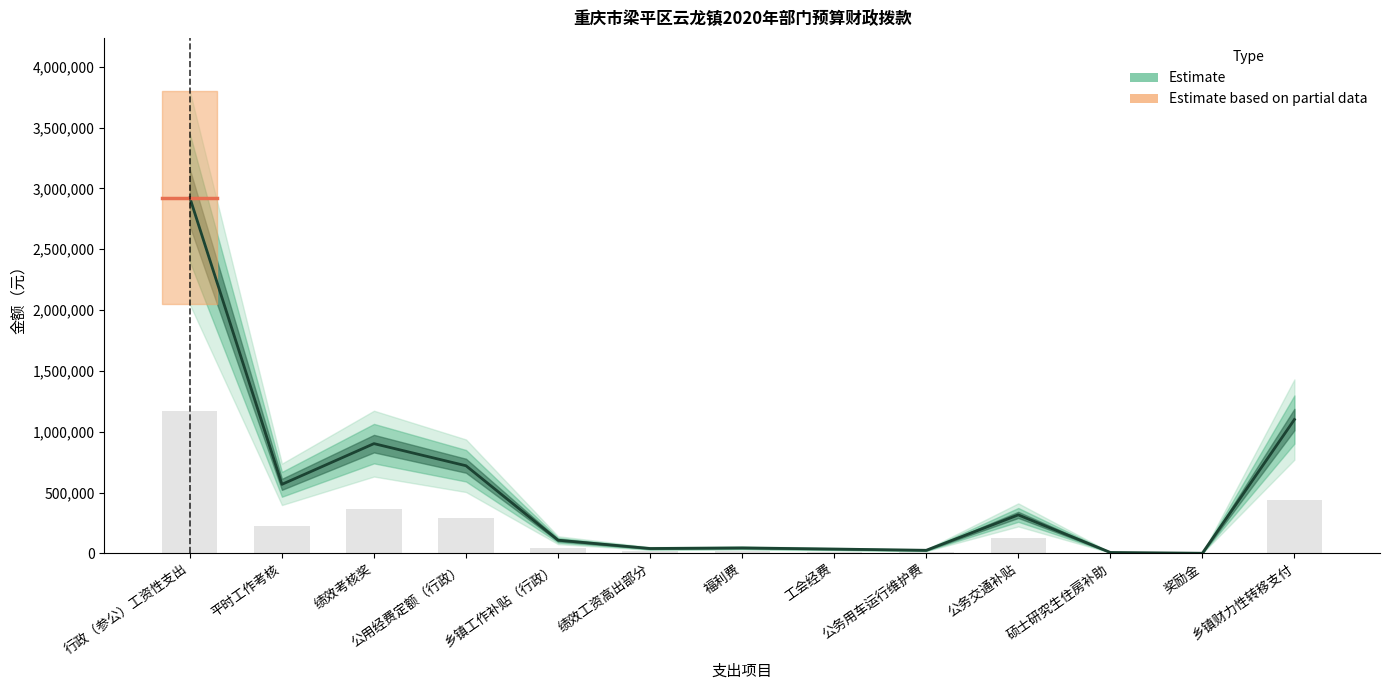

What is the value of the 2nd bar from the left?

567120